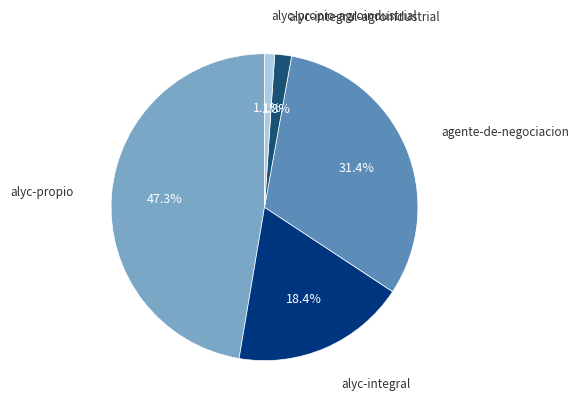

Is there a majority slice in this chart?

No